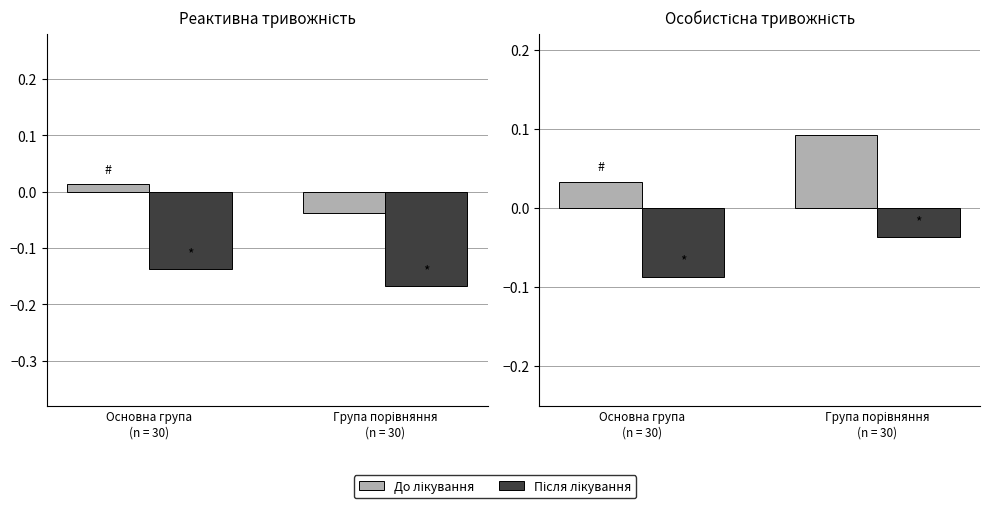

Which series changed the most between Основна група
(n = 30) and Група порівняння
(n = 30)?

До лікування